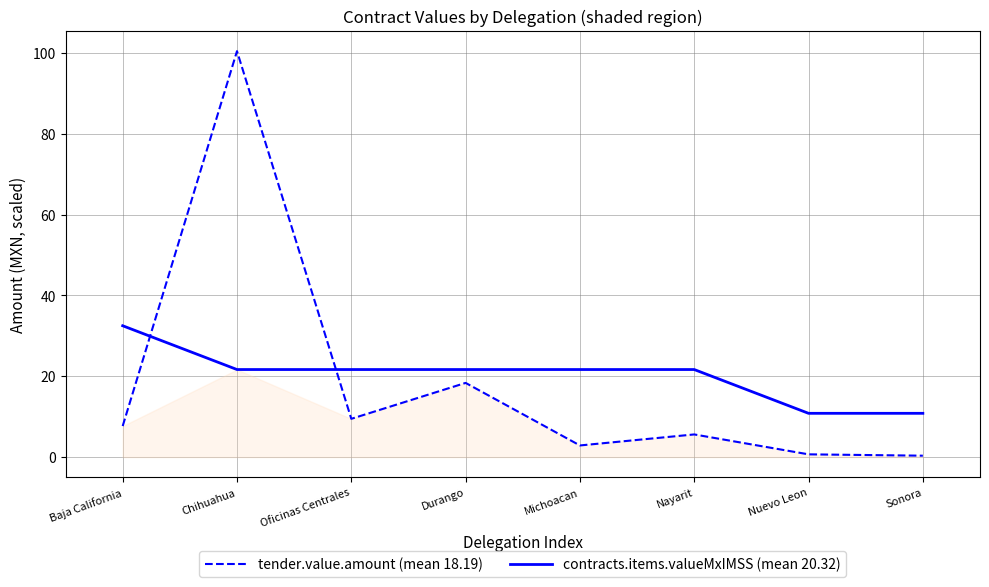

Does the chart display data point markers on the line(s)?

No